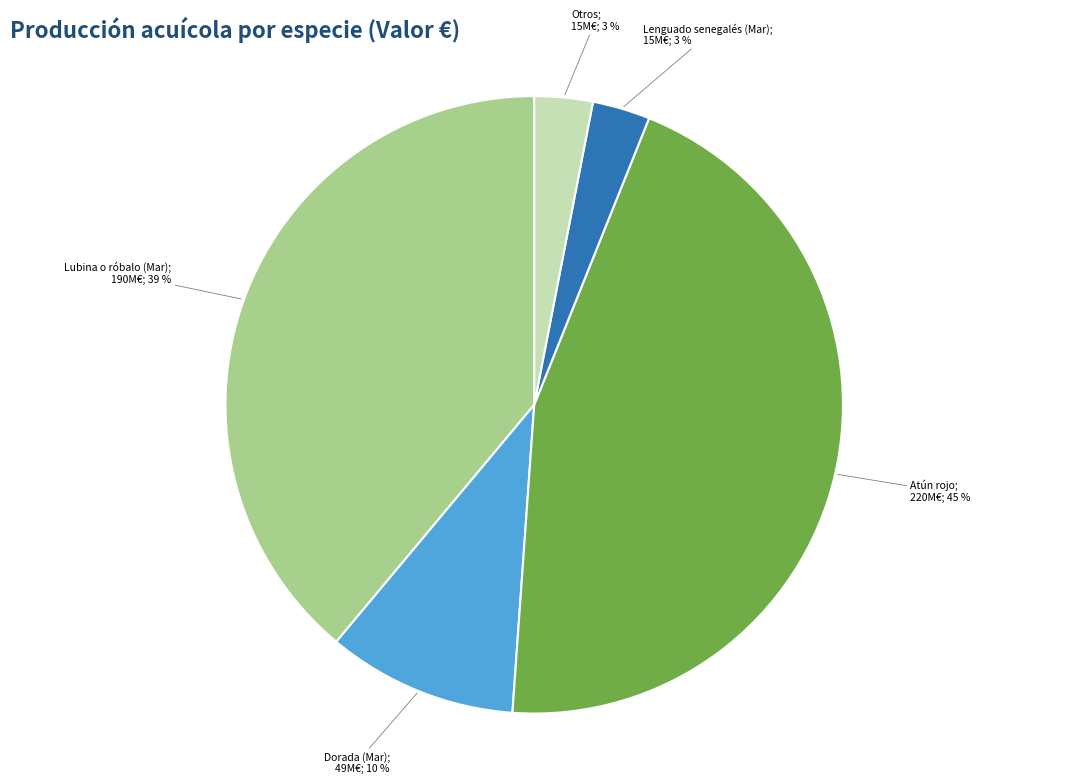

To the nearest percent, what is the average slice percentage?

20%